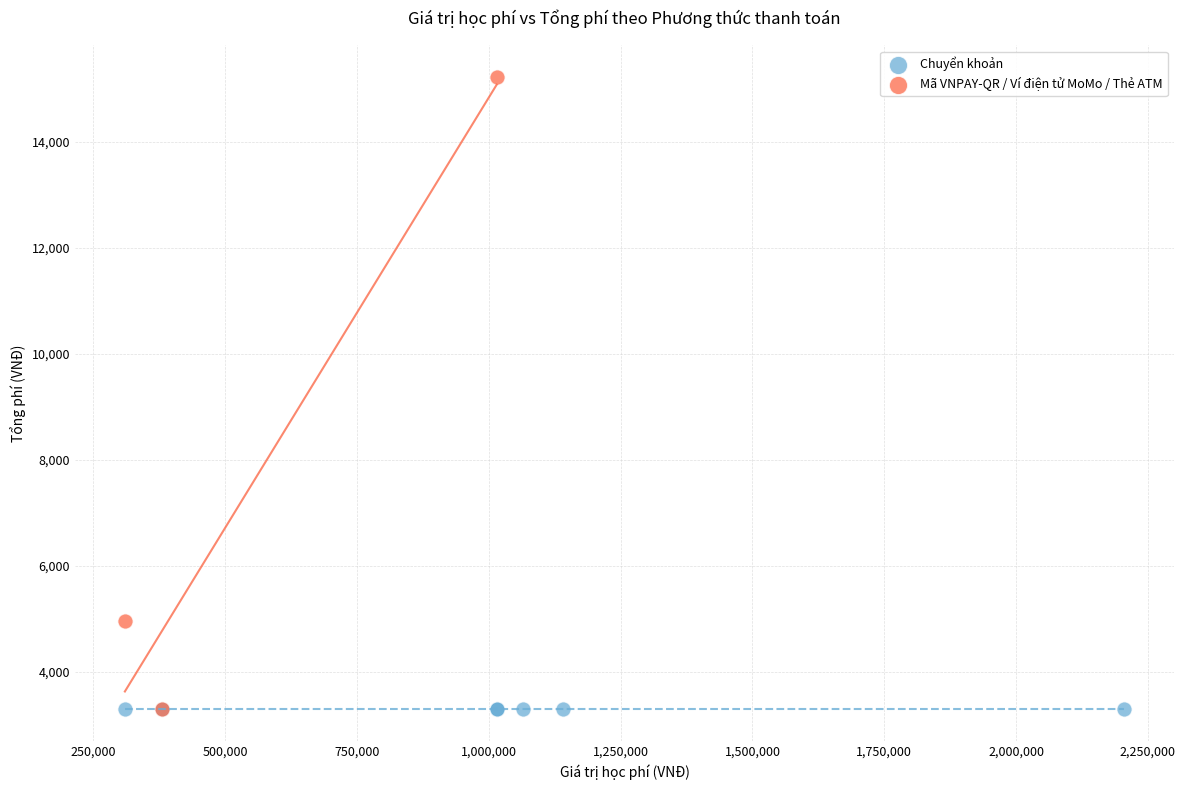

Which series contains the highest Y value?

Mã VNPAY-QR / Ví điện tử MoMo / Thẻ ATM